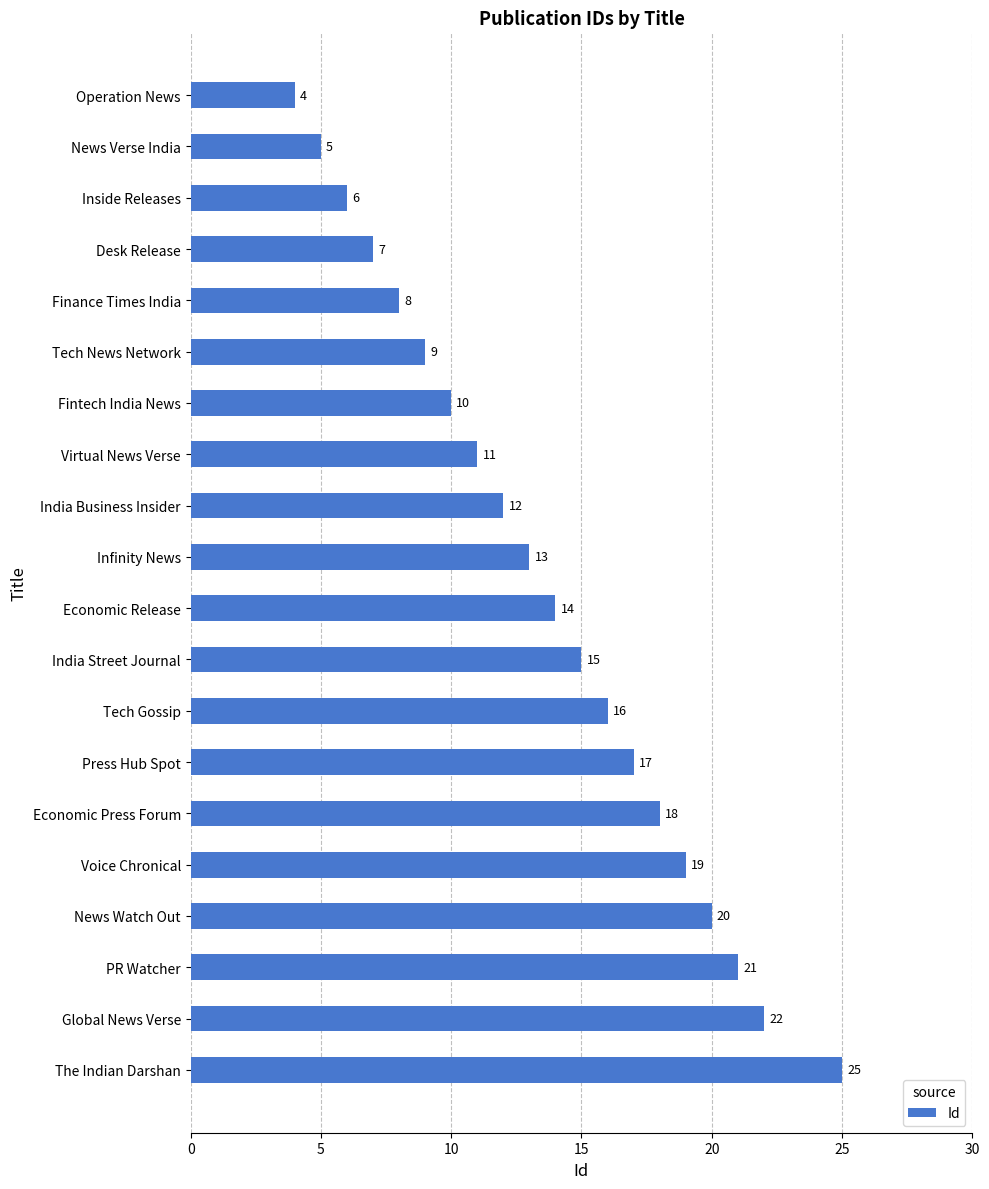

What is the ratio of the value at Infinity News to the value at Tech Gossip?

0.8